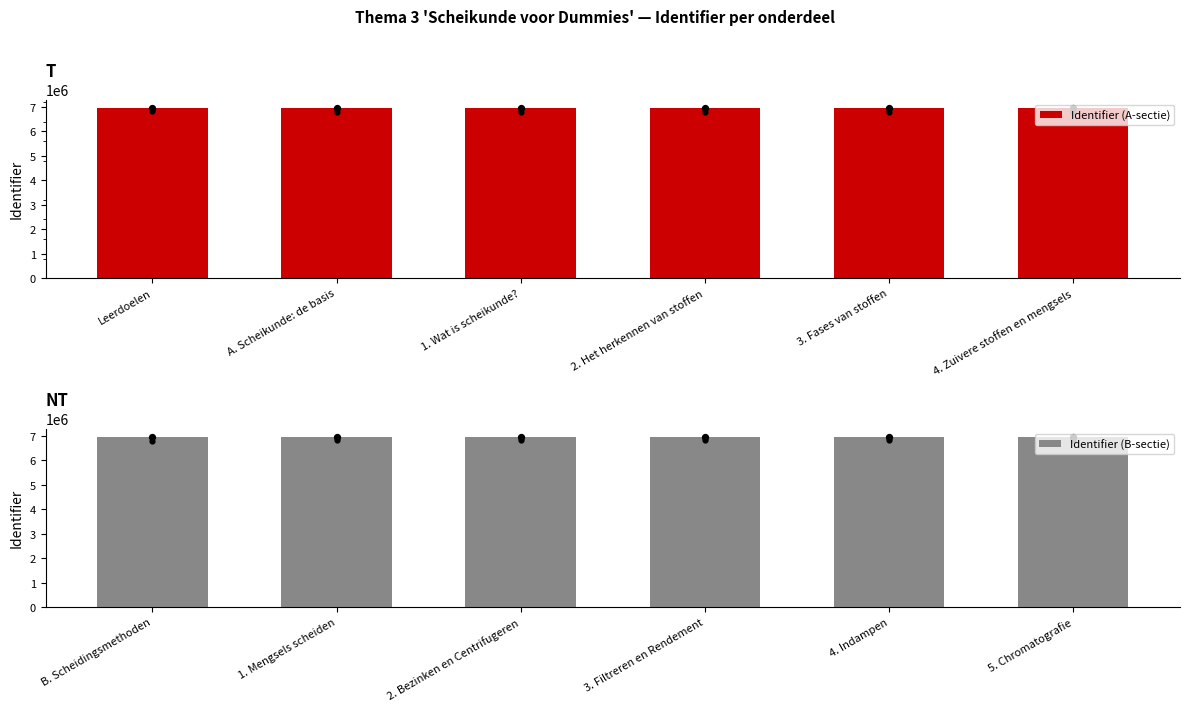

What is the maximum value for Identifier (A-sectie)?

6956308